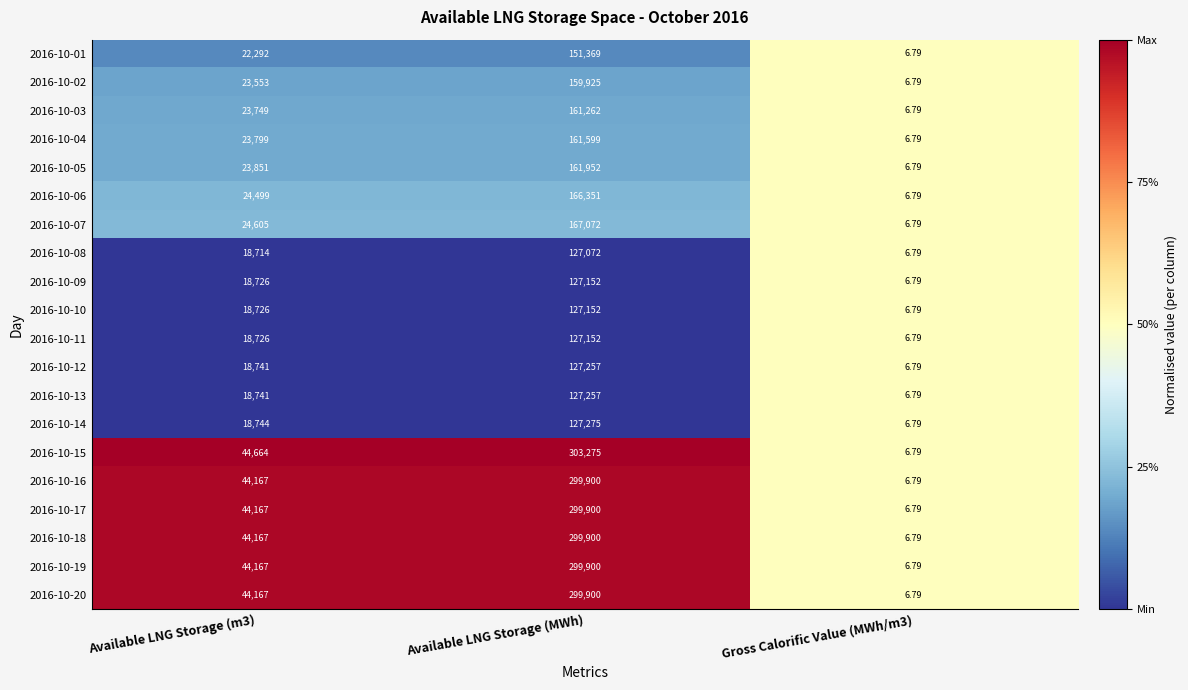

Is the value of 2016-10-09 at Gross Calorific Value (MWh/m3) greater than the value of 2016-10-15 at Available LNG Storage (MWh)?

No